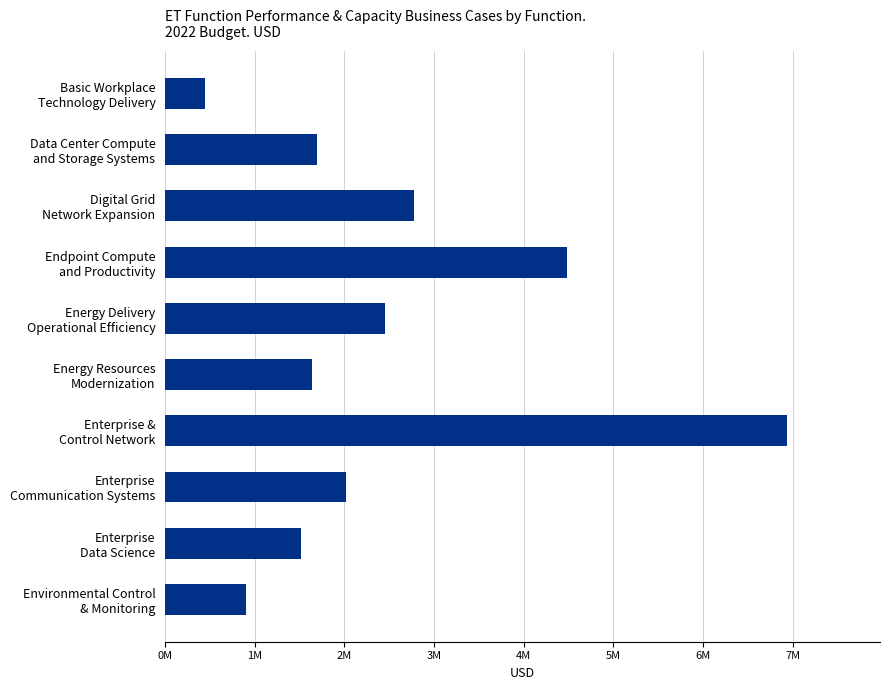

Are the bars horizontal?

Yes